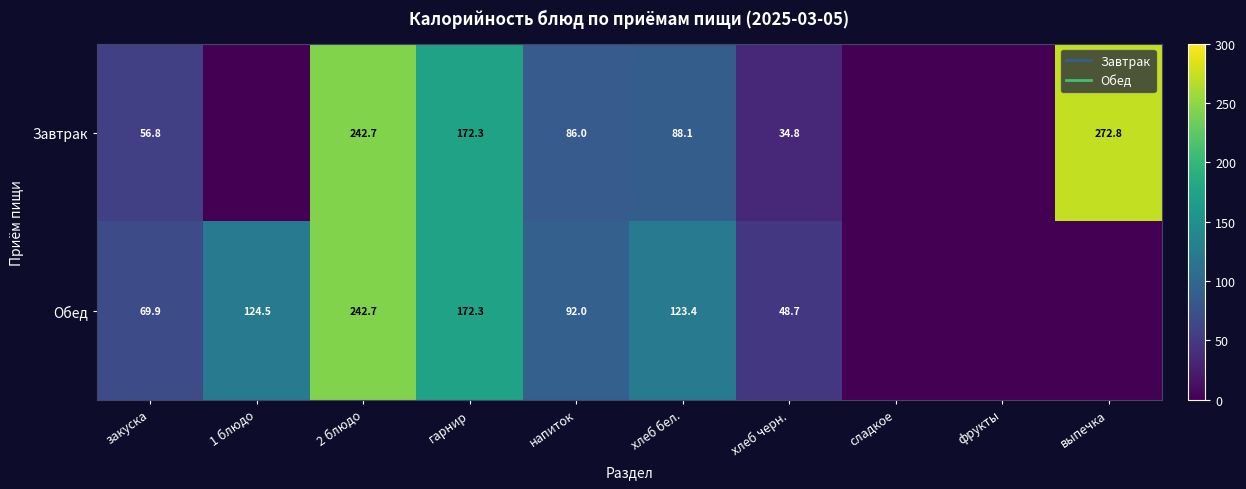

True or false: Обед has a value of 48.7 at хлеб черн..

True